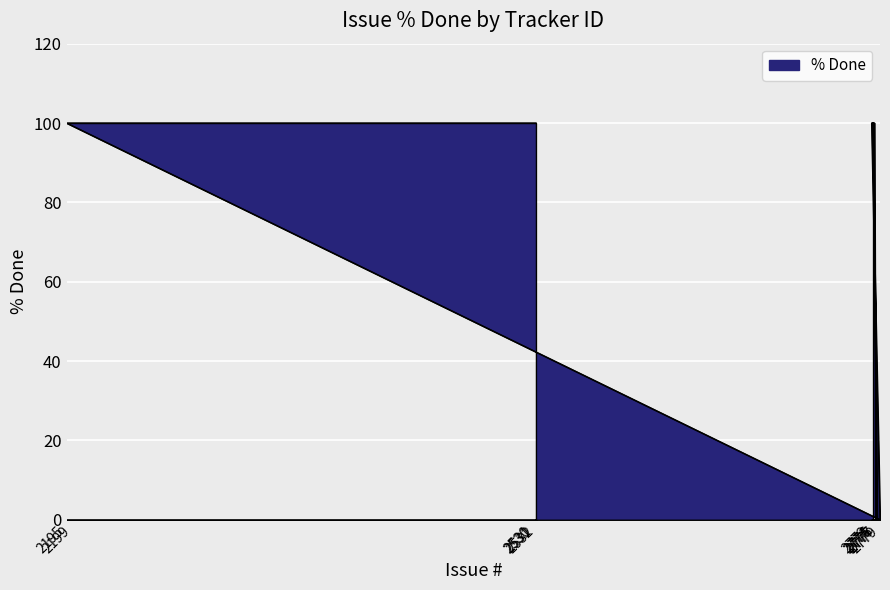

Which has a higher value, 2530 or 2531?

2530